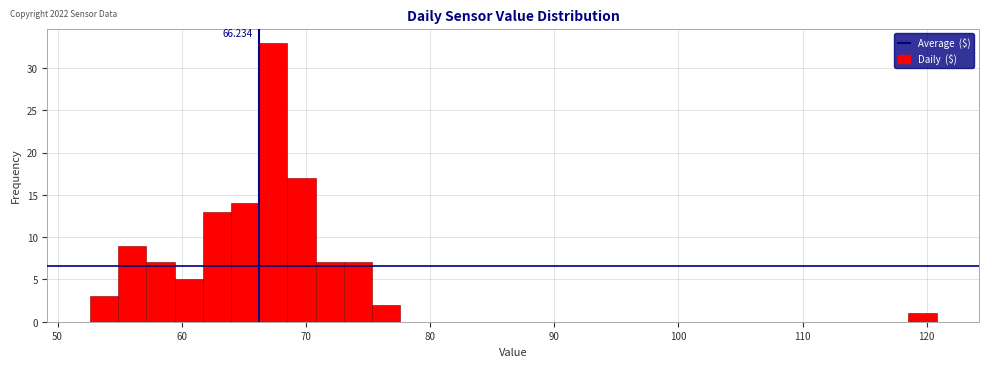

Around what value on the x-axis is the tallest bar? Give the approximate position of its centre, as read against the axis.

67